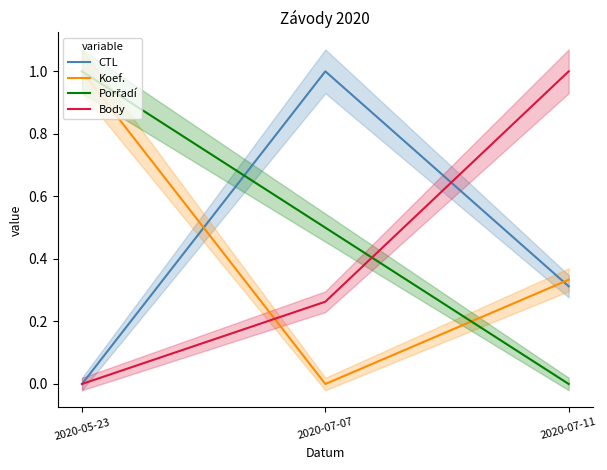

What is the difference between the maximum and minimum values in the Body series?

1.0